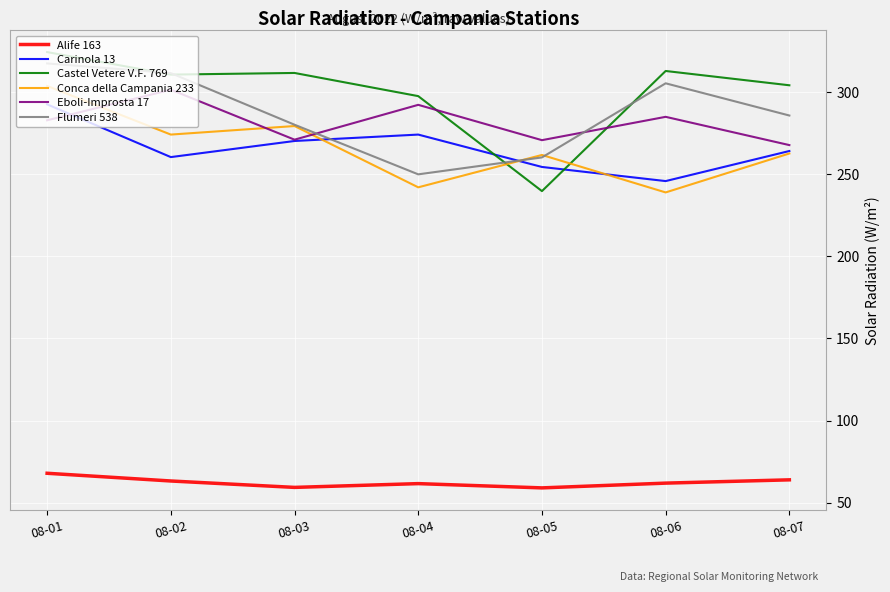

What is the approximate value of Carinola 13 at 08-01?

292.4